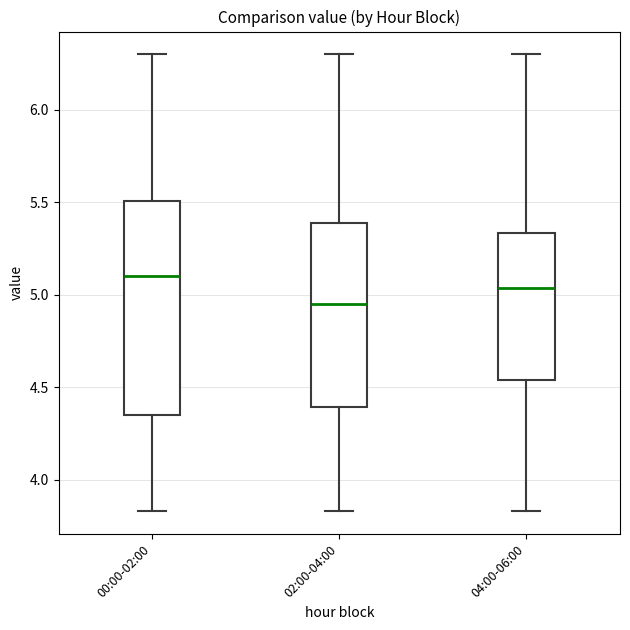

Where is the lower edge of the box for 02:00-04:00 on the y-axis? The values are not printed on the chart, so give them approximately, as read against the axis.

4.40